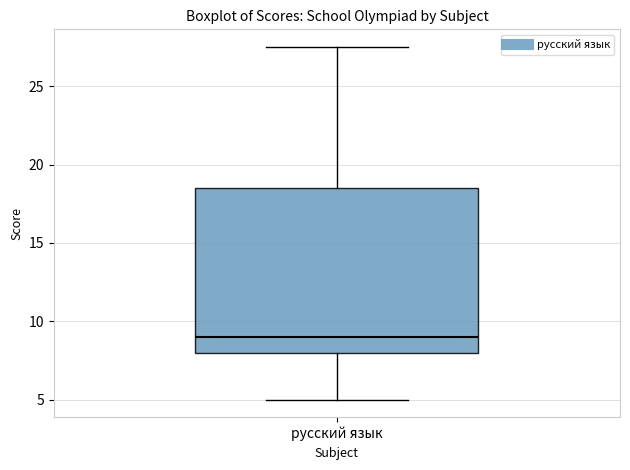

Transcribe this box plot: give where the median line is, the range the box spans, and where the two whiskers end, as read against the y-axis. The values are not printed on the chart, so give them approximately, as read against the axis.

median 9.0, box 8.0 to 18.5, whiskers 5.0 to 27.5